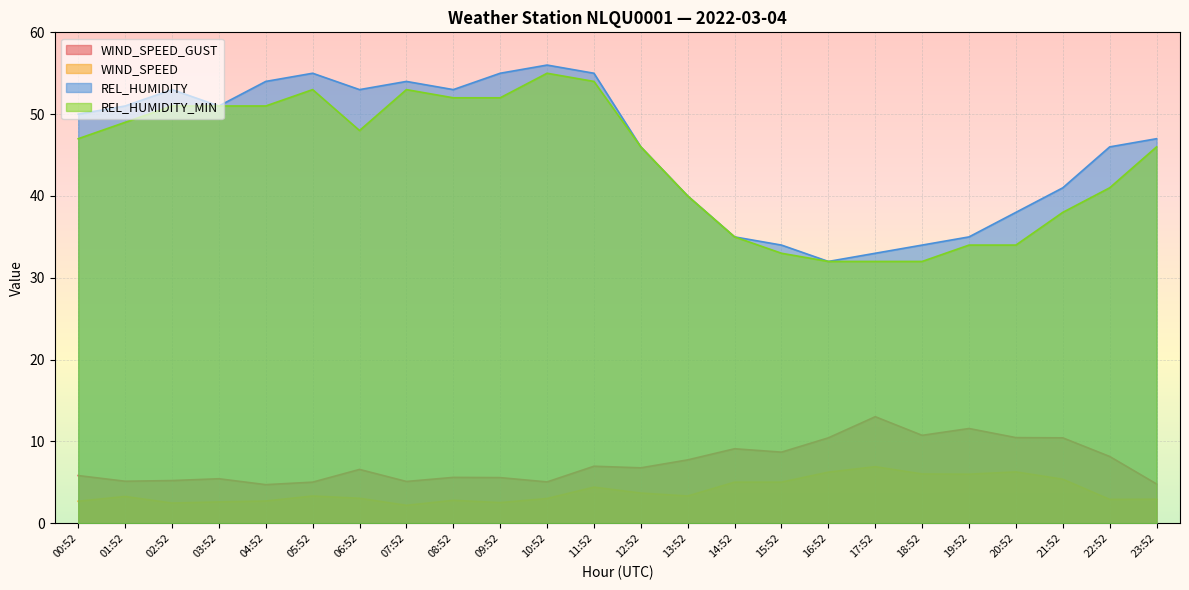

The WIND_SPEED series shows 2.9 at 22:52. True or false?

True